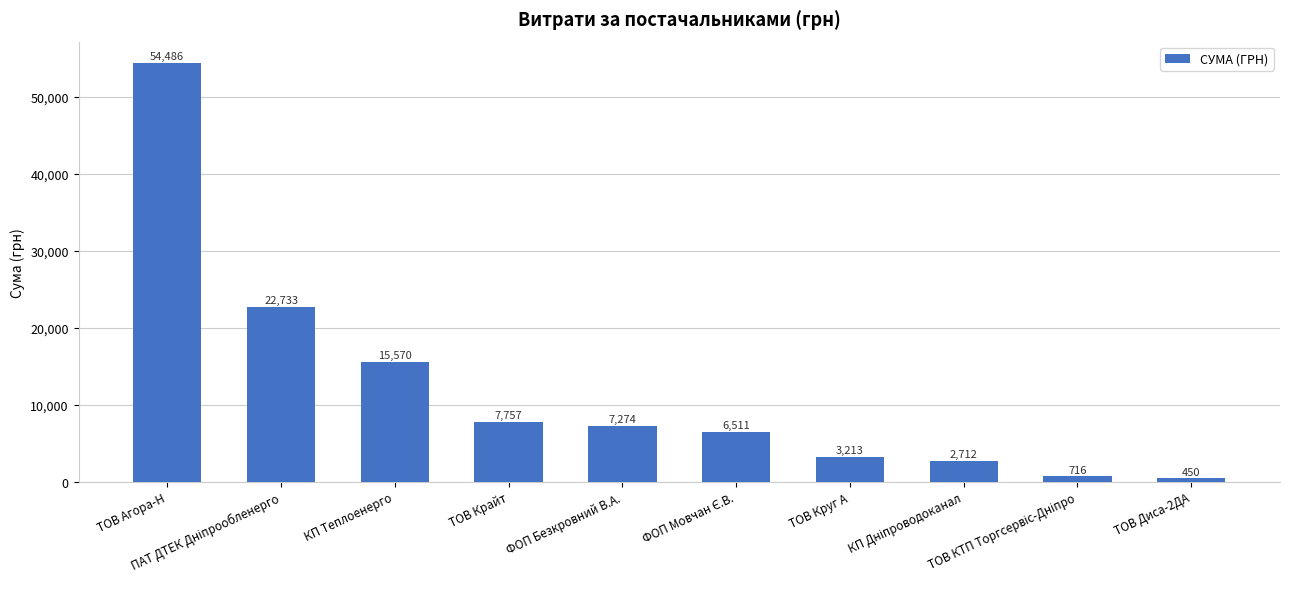

Are the bars horizontal?

No